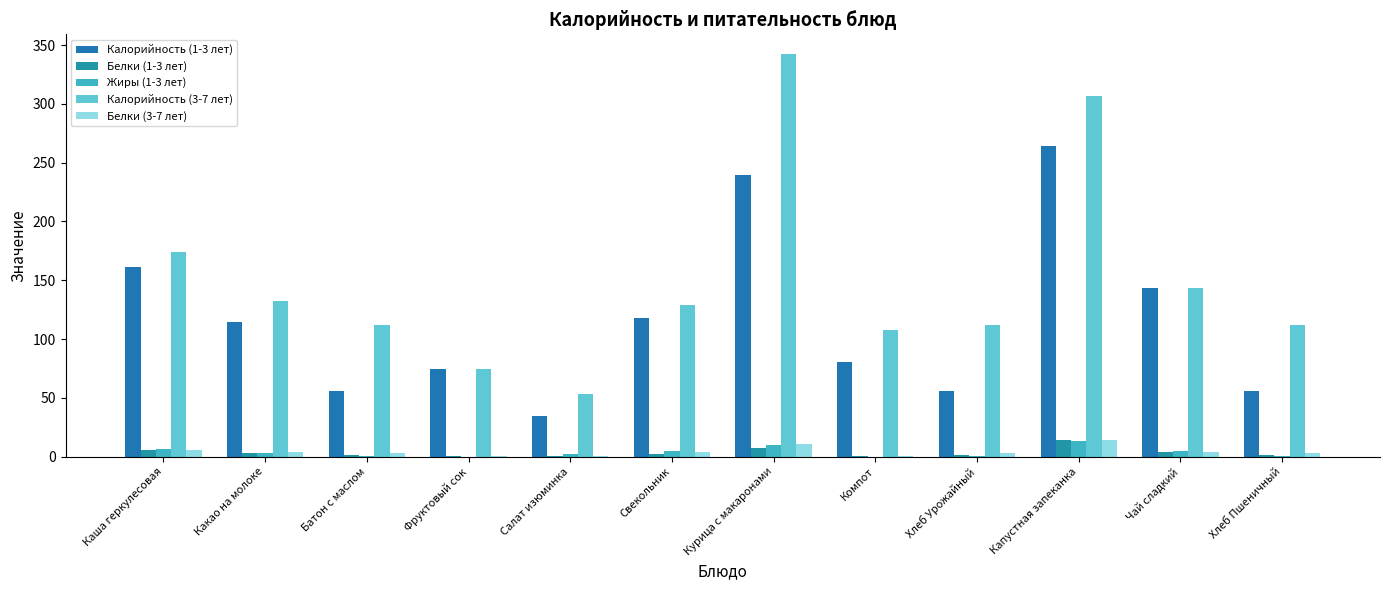

Which series has the widest spread of values?

Калорийность (3-7 лет)